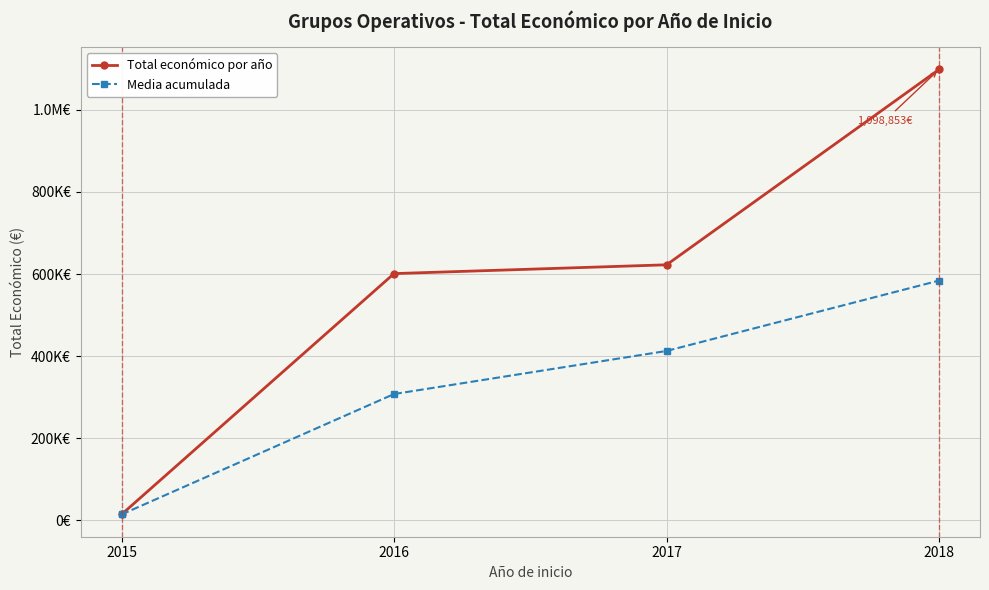

True or false: Media acumulada and Total económico por año intersect in this chart.

False